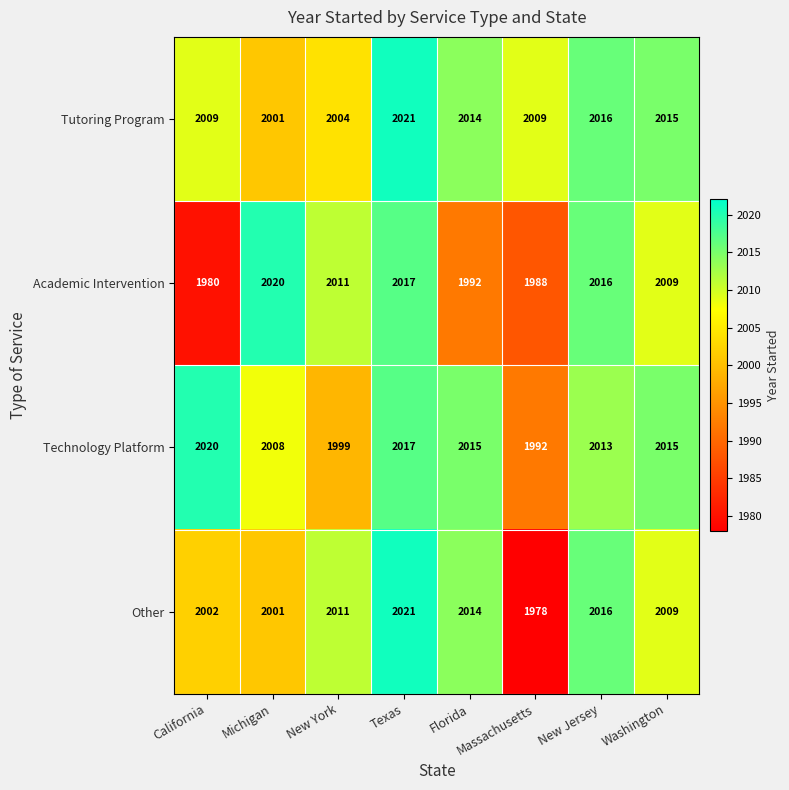

At how many categories does at least one series exceed 2003?

8